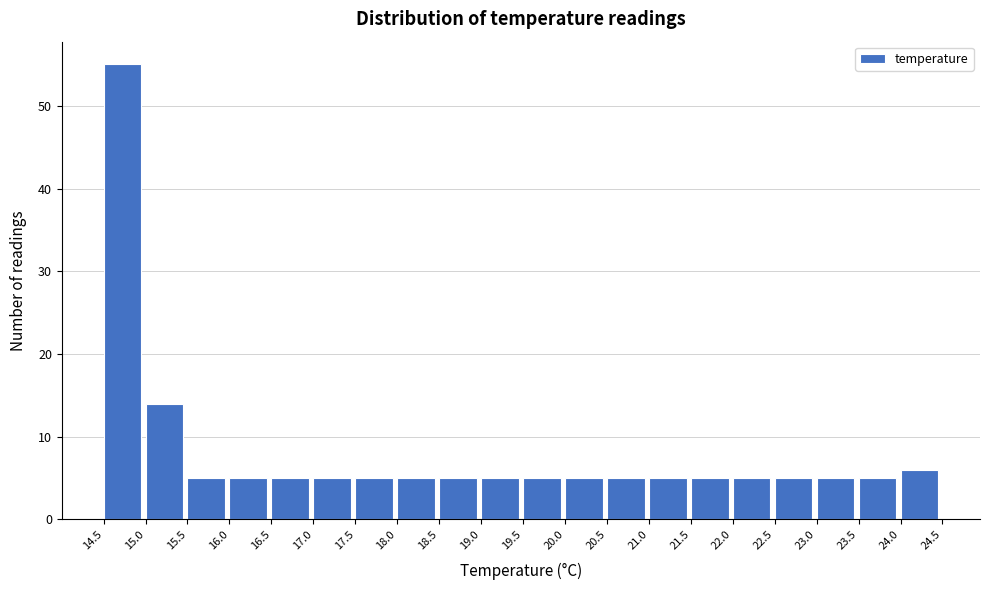

Over which range of the x-axis is the bar tallest?

14.5 to 15.0